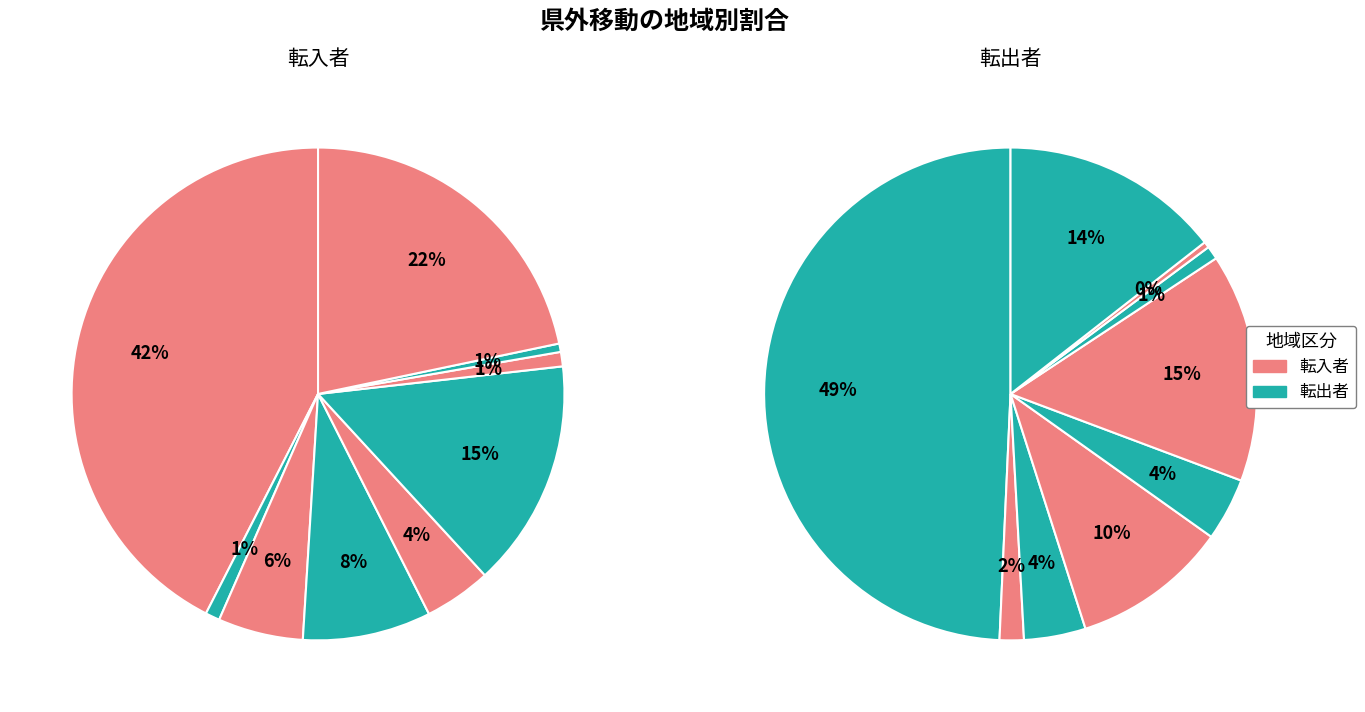

Which has a higher value, 東北 or 中国?

中国